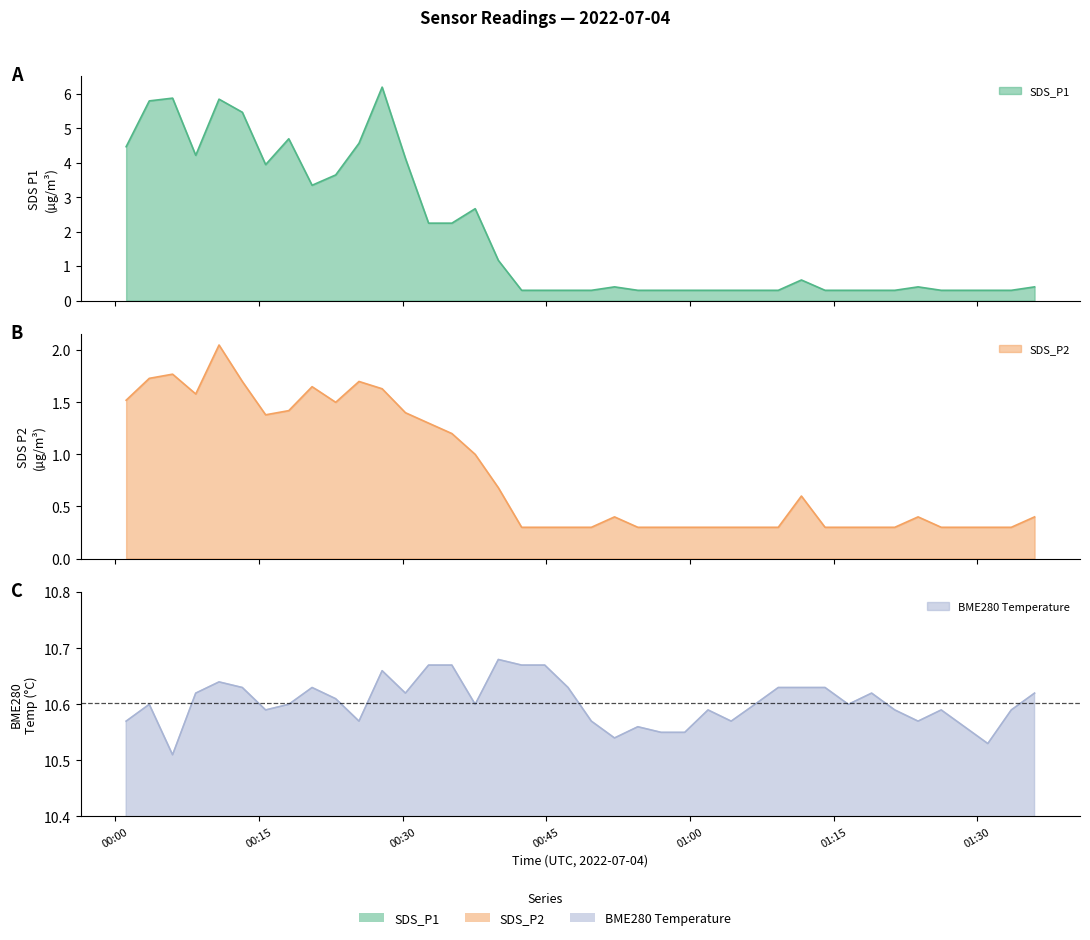

Which series has the largest range (max minus min)?

SDS_P1